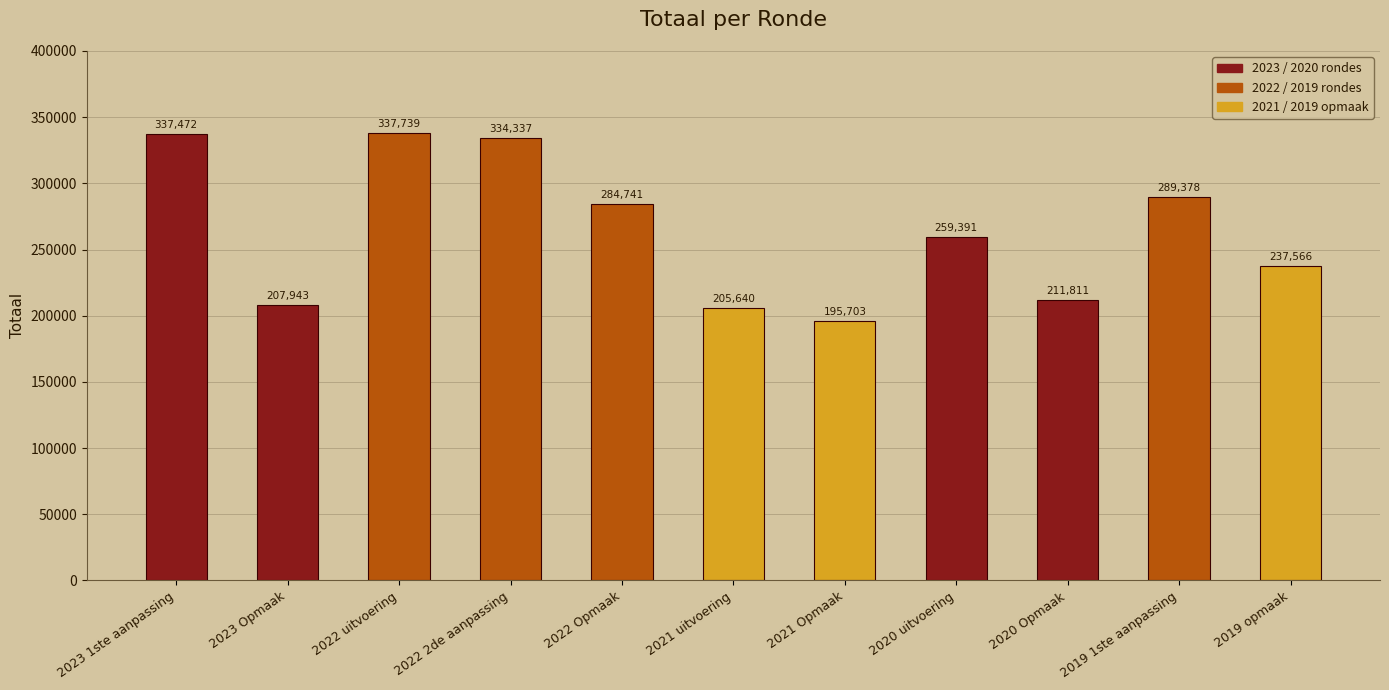

How many distinct data groups are displayed?

1